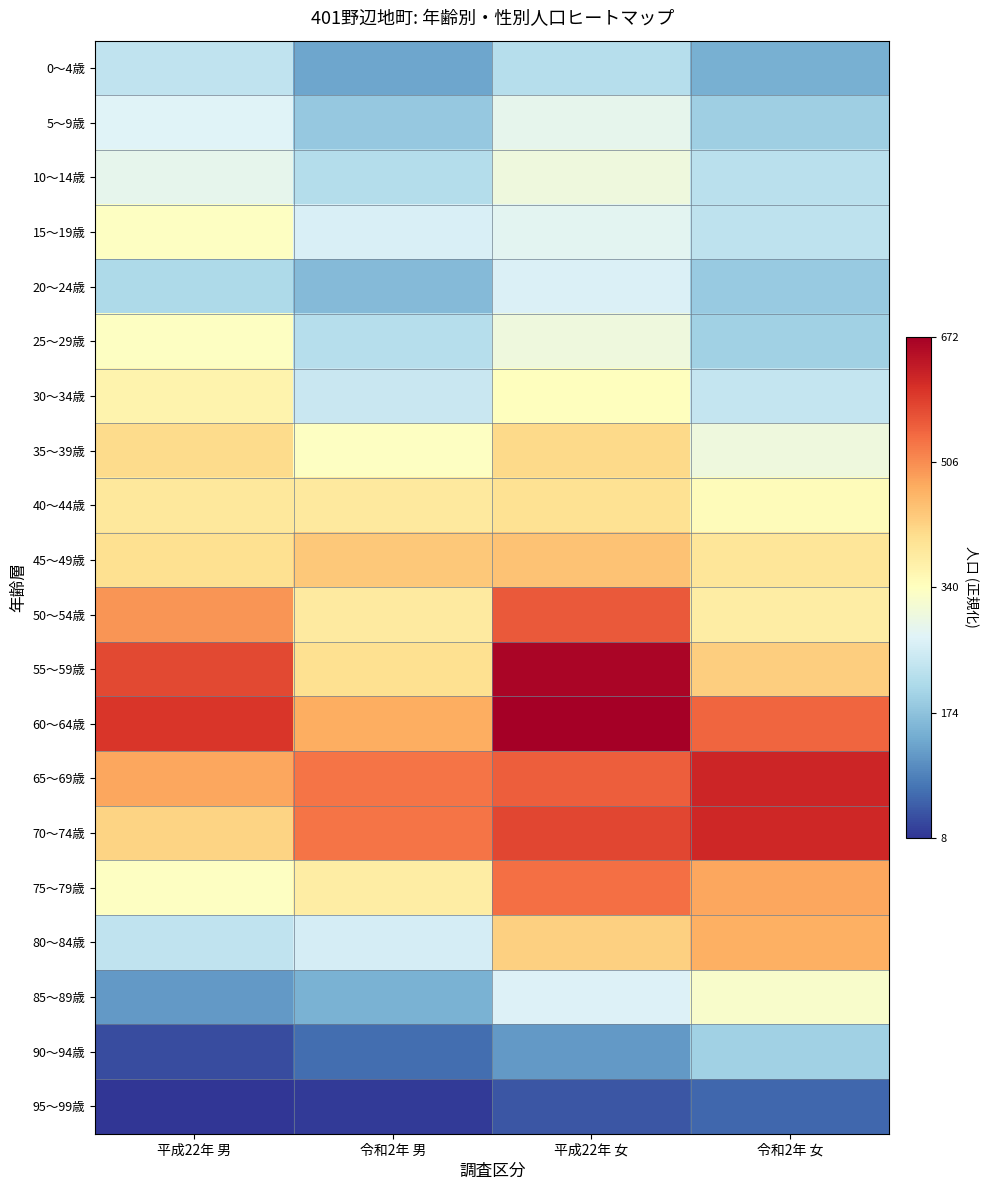

Reading left to right, what are all the values shown in this chart?

0～4歳: 平成22年 男=0.3	令和2年 男=0.2	平成22年 女=0.3	令和2年 女=0.2
5～9歳: 平成22年 男=0.4	令和2年 男=0.3	平成22年 女=0.4	令和2年 女=0.3
10～14歳: 平成22年 男=0.4	令和2年 男=0.3	平成22年 女=0.4	令和2年 女=0.3
15～19歳: 平成22年 男=0.5	令和2年 男=0.4	平成22年 女=0.4	令和2年 女=0.3
20～24歳: 平成22年 男=0.3	令和2年 男=0.2	平成22年 女=0.4	令和2年 女=0.3
25～29歳: 平成22年 男=0.5	令和2年 男=0.3	平成22年 女=0.4	令和2年 女=0.3
30～34歳: 平成22年 男=0.5	令和2年 男=0.4	平成22年 女=0.5	令和2年 女=0.3
35～39歳: 平成22年 男=0.6	令和2年 男=0.5	平成22年 女=0.6	令和2年 女=0.4
40～44歳: 平成22年 男=0.6	令和2年 男=0.6	平成22年 女=0.6	令和2年 女=0.5
45～49歳: 平成22年 男=0.6	令和2年 男=0.6	平成22年 女=0.7	令和2年 女=0.6
50～54歳: 平成22年 男=0.7	令和2年 男=0.6	平成22年 女=0.8	令和2年 女=0.6
55～59歳: 平成22年 男=0.9	令和2年 男=0.6	平成22年 女=1.0	令和2年 女=0.6
60～64歳: 平成22年 男=0.9	令和2年 男=0.7	平成22年 女=1.0	令和2年 女=0.8
65～69歳: 平成22年 男=0.7	令和2年 男=0.8	平成22年 女=0.8	令和2年 女=0.9
70～74歳: 平成22年 男=0.6	令和2年 男=0.8	平成22年 女=0.9	令和2年 女=0.9
75～79歳: 平成22年 男=0.5	令和2年 男=0.6	平成22年 女=0.8	令和2年 女=0.7
80～84歳: 平成22年 男=0.3	令和2年 男=0.4	平成22年 女=0.6	令和2年 女=0.7
85～89歳: 平成22年 男=0.2	令和2年 男=0.2	平成22年 女=0.4	令和2年 女=0.5
90～94歳: 平成22年 男=0.0	令和2年 男=0.1	平成22年 女=0.2	令和2年 女=0.3
95～99歳: 平成22年 男=0.0	令和2年 男=0.0	平成22年 女=0.1	令和2年 女=0.1